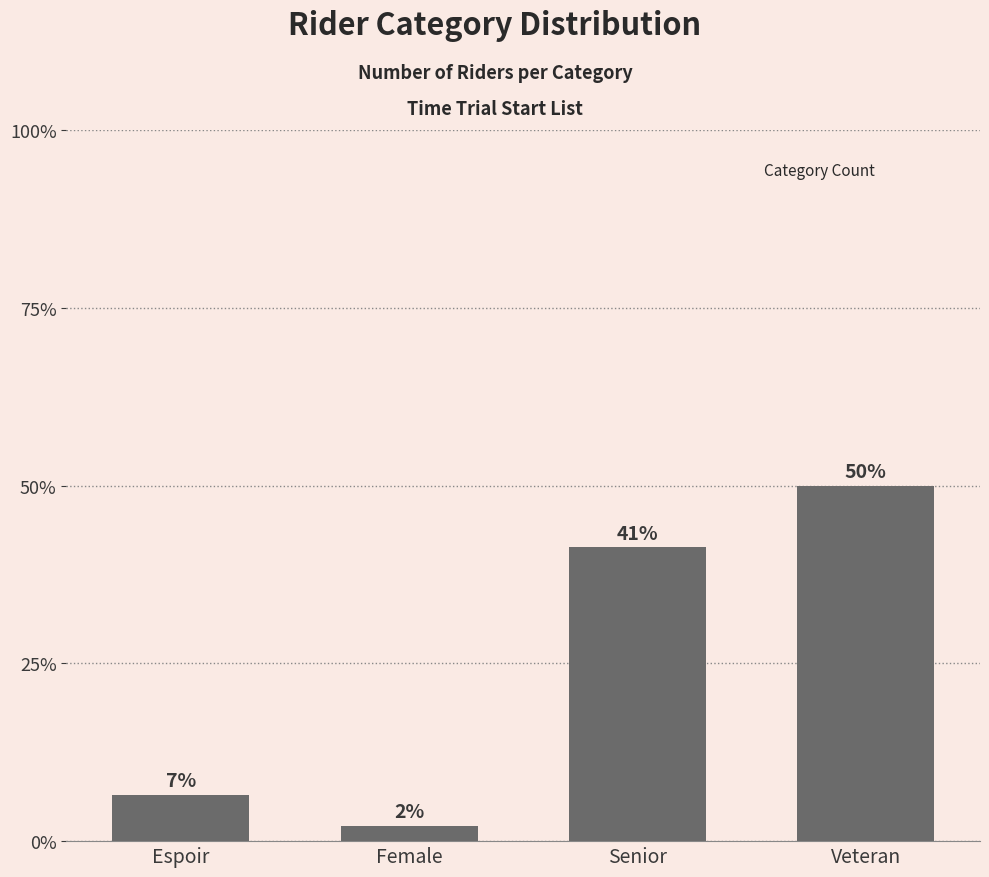

Which category has the highest value across all series?

Veteran